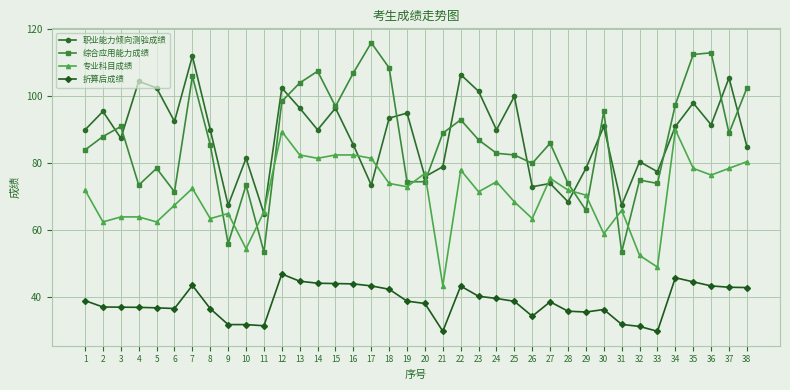

How many intersections are there between 专业科目成绩 and 综合应用能力成绩?

10